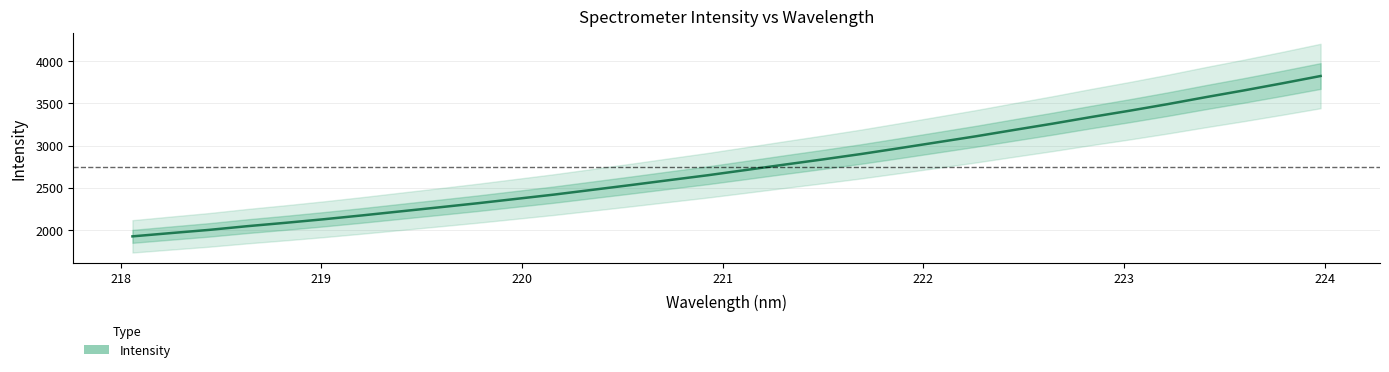

What is the value of the 8th point from the left?

2219.0